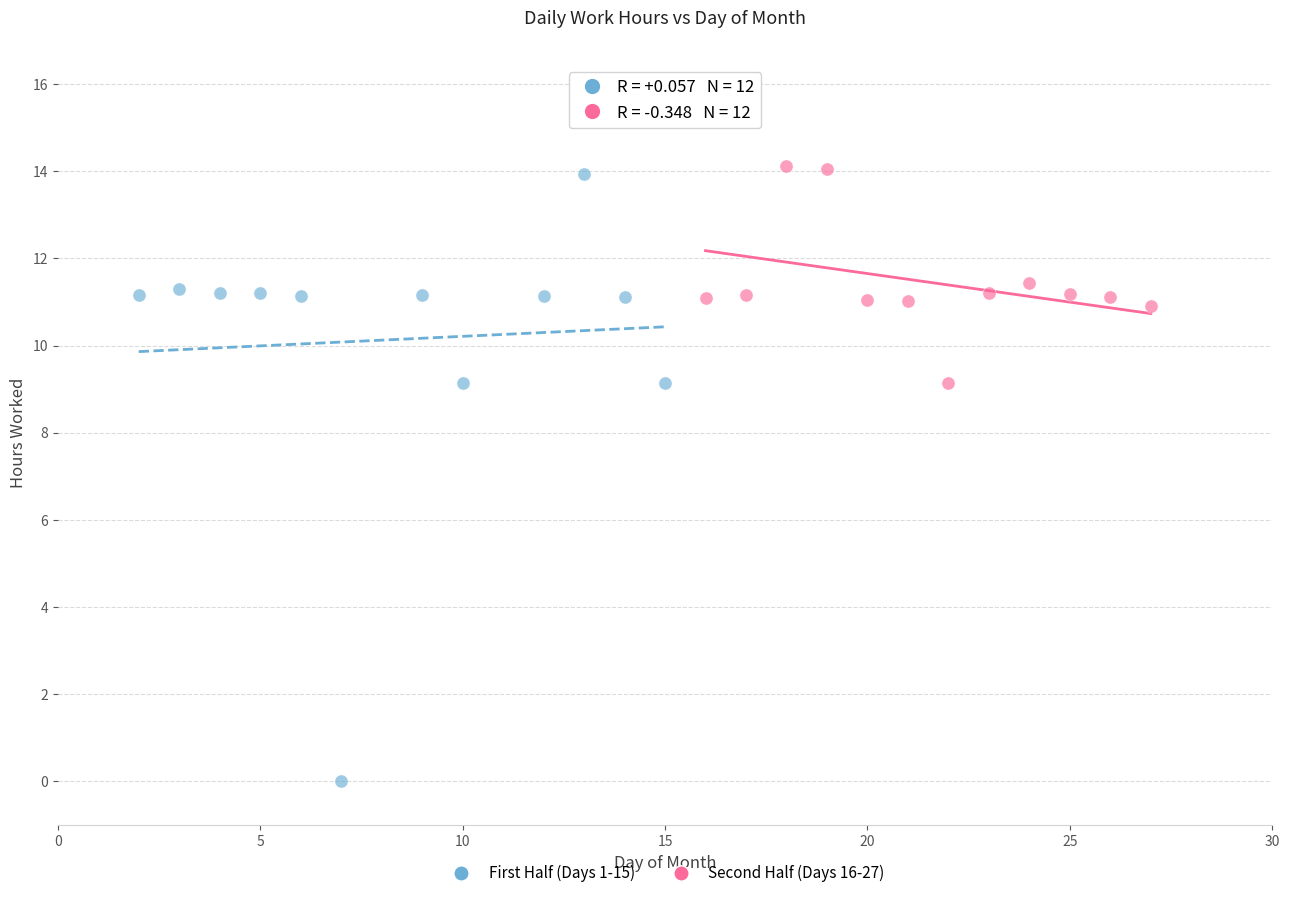

What are all the series names shown in the legend?

First Half (Days 1-15), Second Half (Days 16-27)